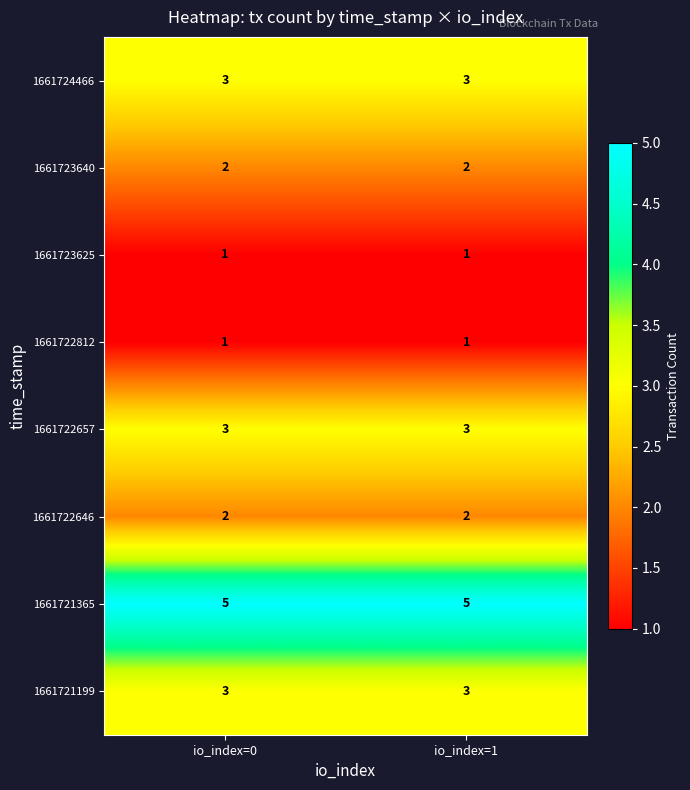

What is the spread (max minus min) of values at io_index=0?

4